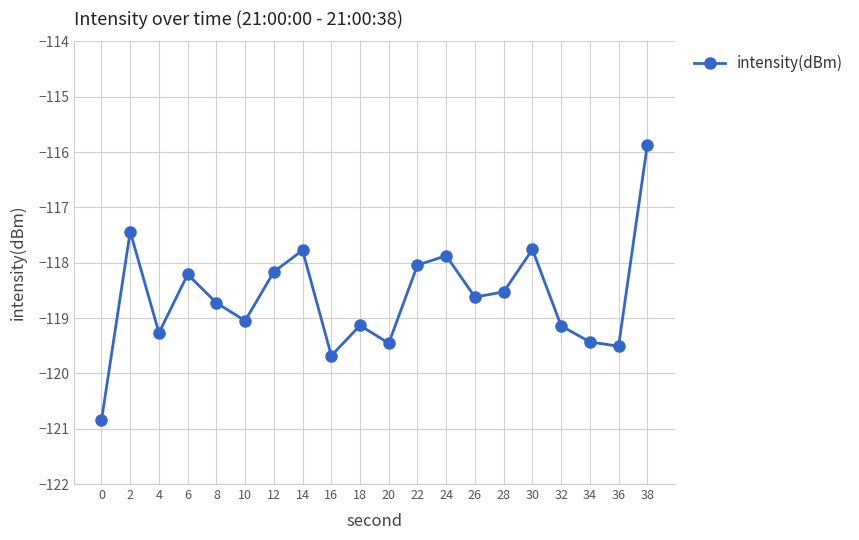

Is it true that the value at 22 is -207.2?

False